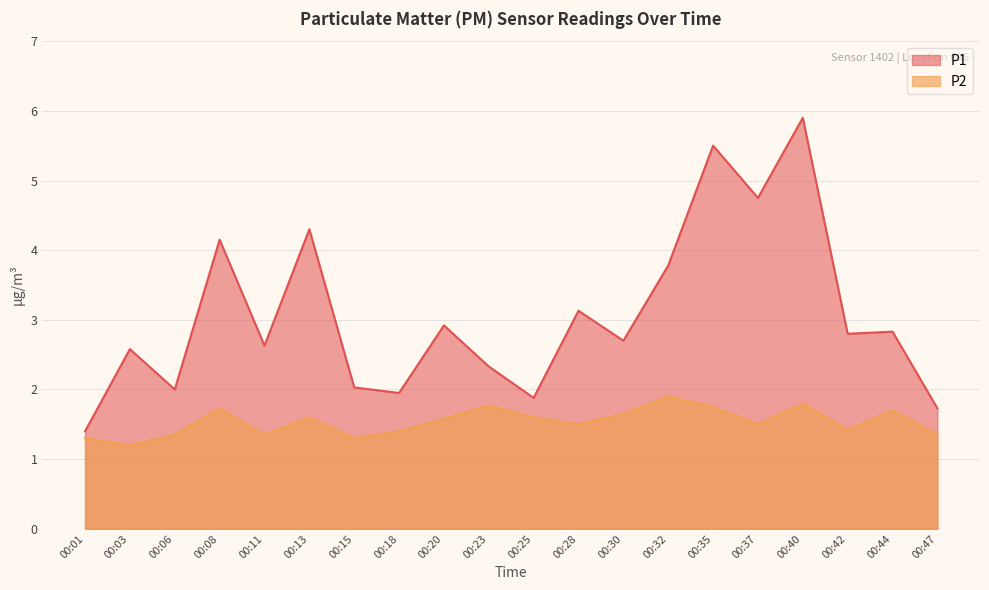

Where is the first local minimum for P2?

00:03